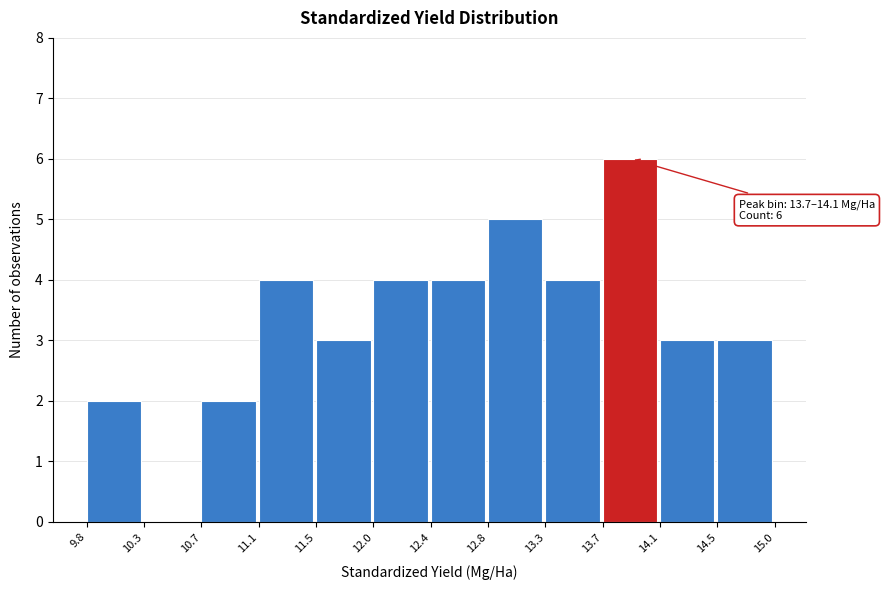

Which range on the x-axis has the tallest bar?

13.7 to 14.1